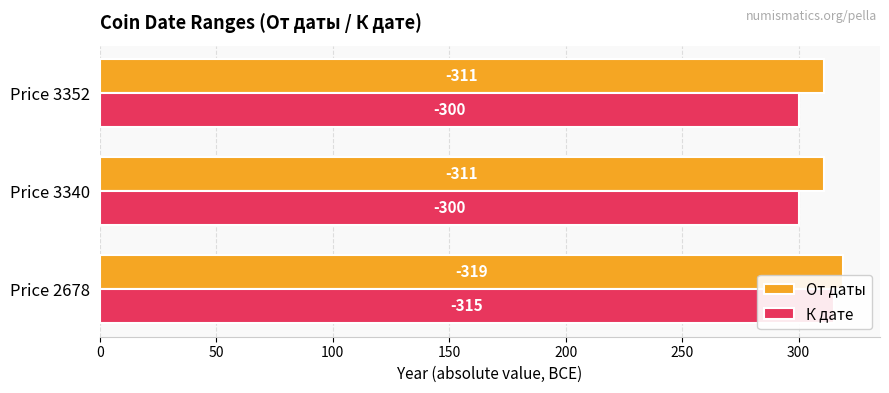

What are all the series names shown in the legend?

От даты, К дате